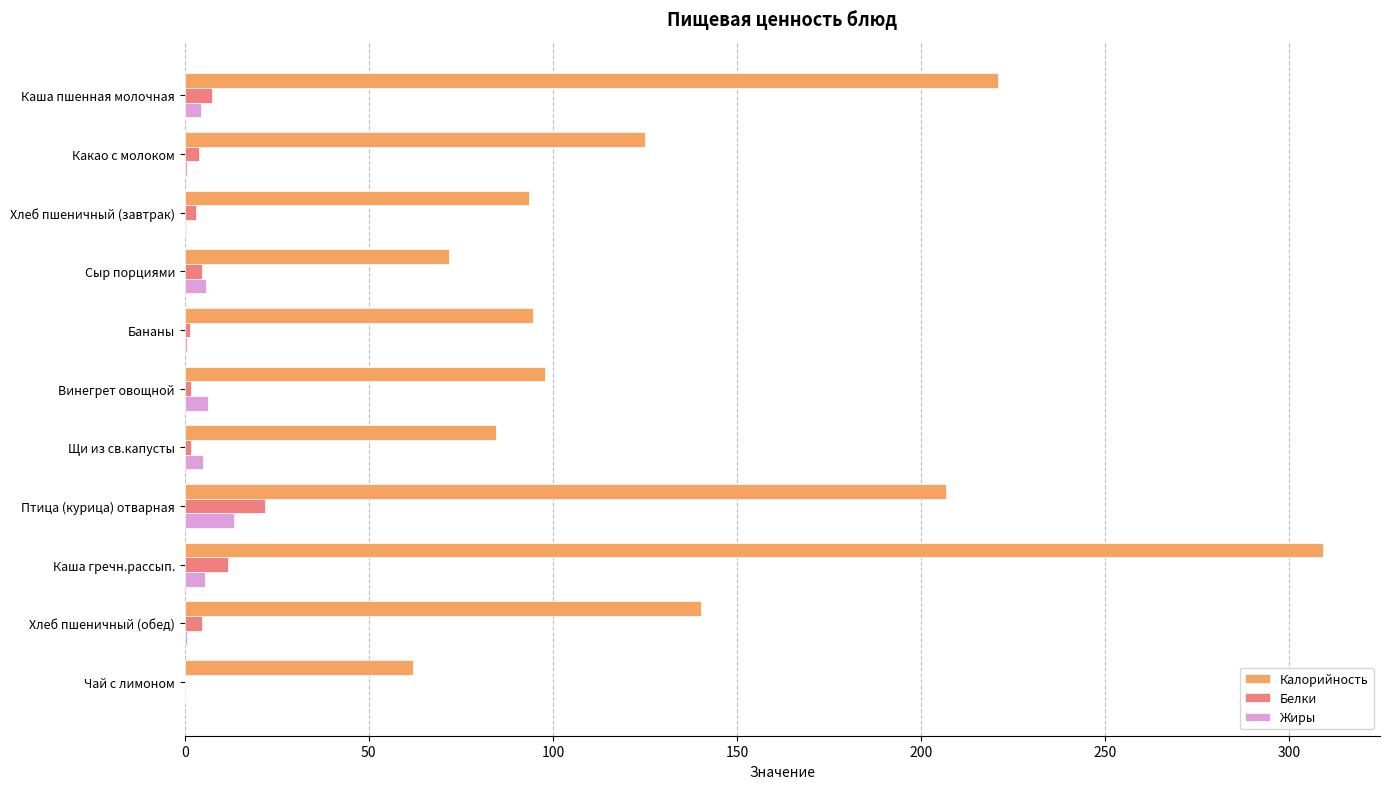

The value of Калорийность at Бананы is 141.6. True or false?

False